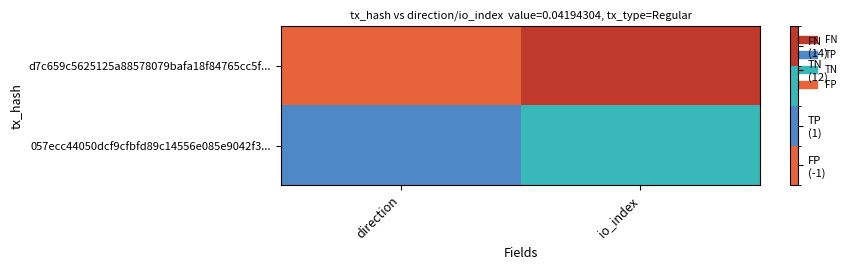

Between direction and io_index, which series saw the biggest shift?

d7c659c5625125a88578079bafa18f84765cc5f...